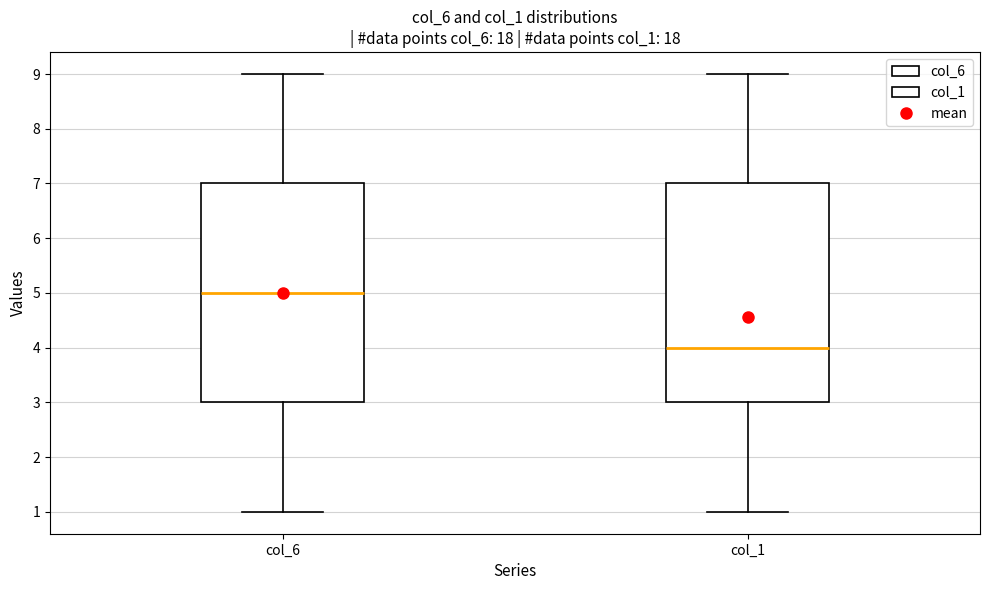

Reading left to right, transcribe this box plot: for each box, give where its median line is, the range the box spans, and where its two whiskers end, as read against the y-axis. The values are not printed on the chart, so give them approximately, as read against the axis.

col_6: median 5, box 3 to 7, whiskers 1 to 9
col_1: median 4, box 3 to 7, whiskers 1 to 9